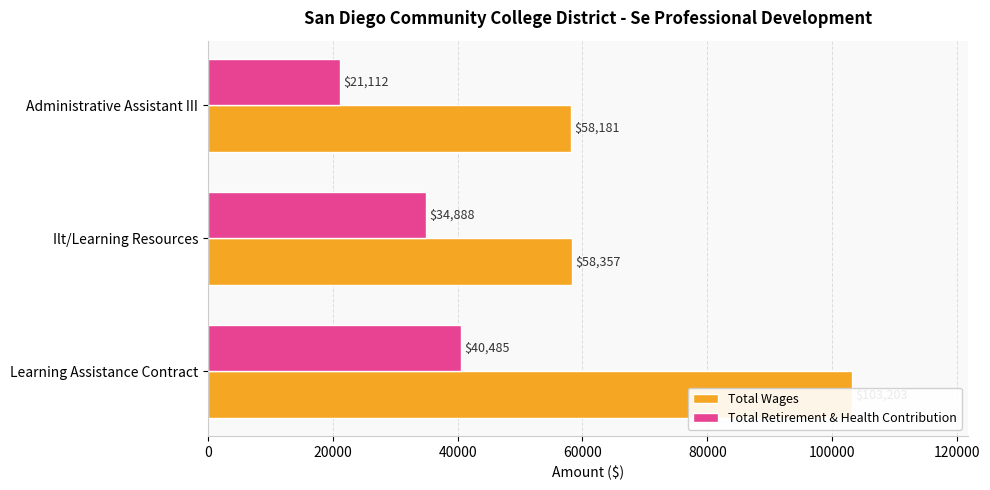

What are all the series names shown in the legend?

Total Wages, Total Retirement & Health Contribution